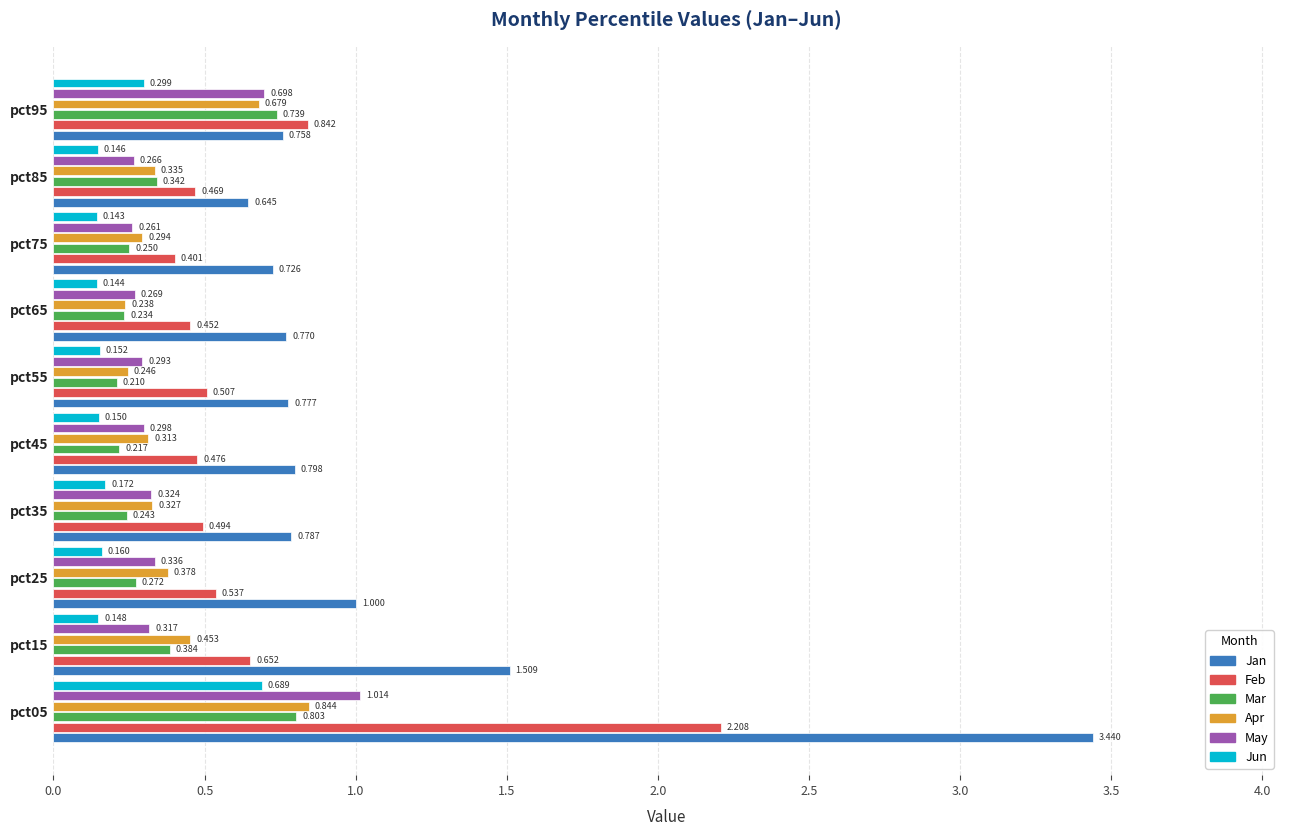

How many Jun values are between 0 and 1?

10